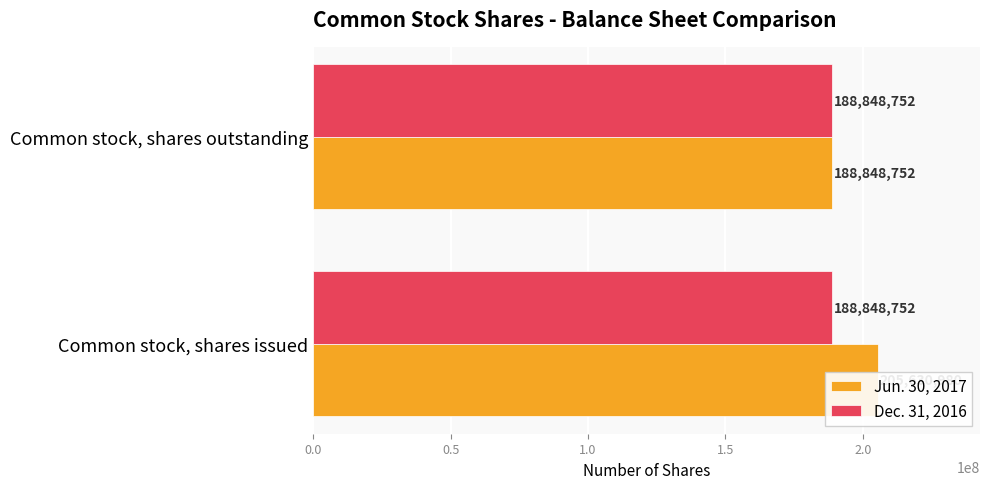

Reading left to right, transcribe all the data shown in this chart.

Jun. 30, 2017: 0.0=205630980.0	0.5=188848752.0
Dec. 31, 2016: 0.0=0.3	0.5=0.3